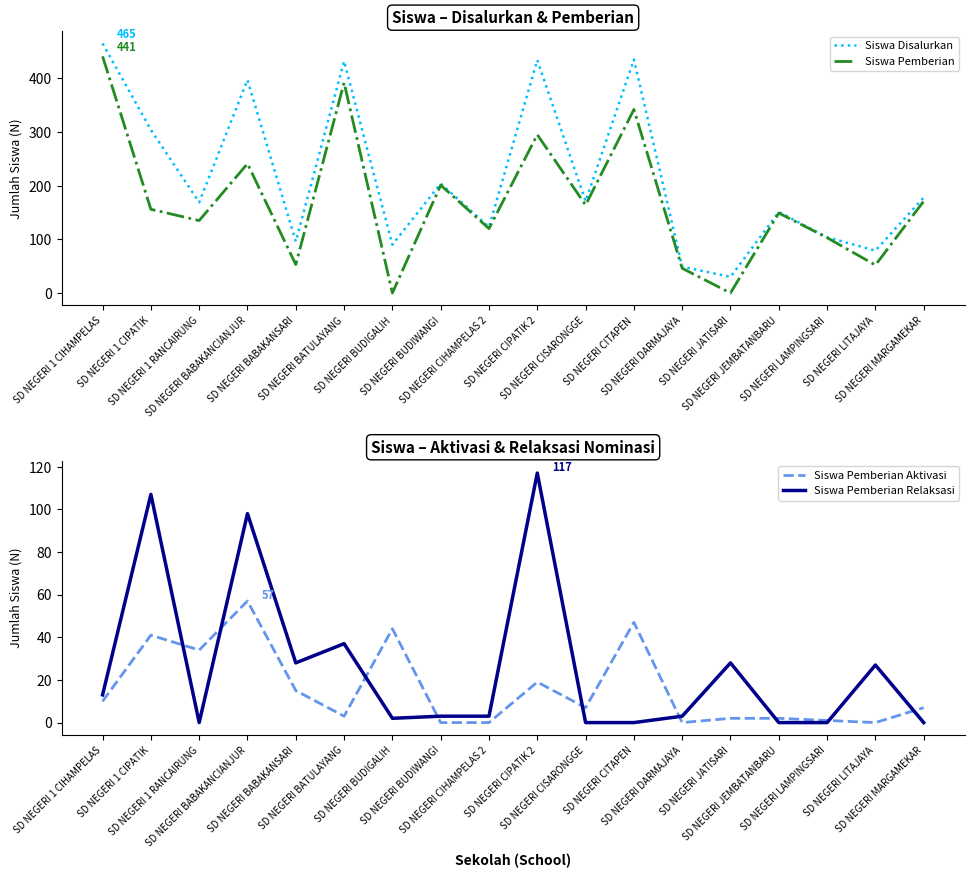

At which label does Siswa Pemberian Aktivasi first exceed 7?

SD NEGERI 1 CIHAMPELAS